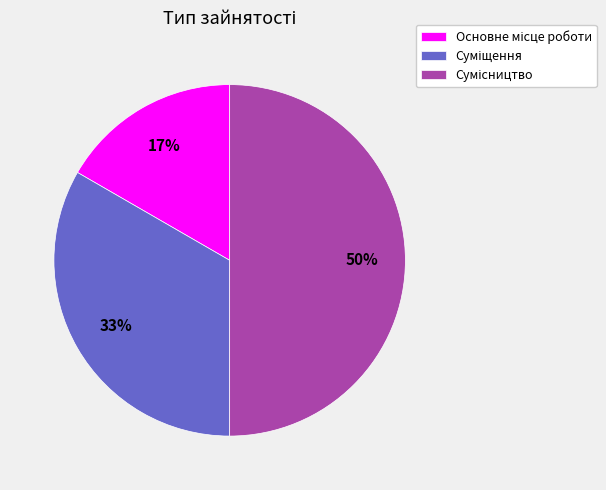

To the nearest percent, what is the difference between the largest and smallest slice percentages?

33%